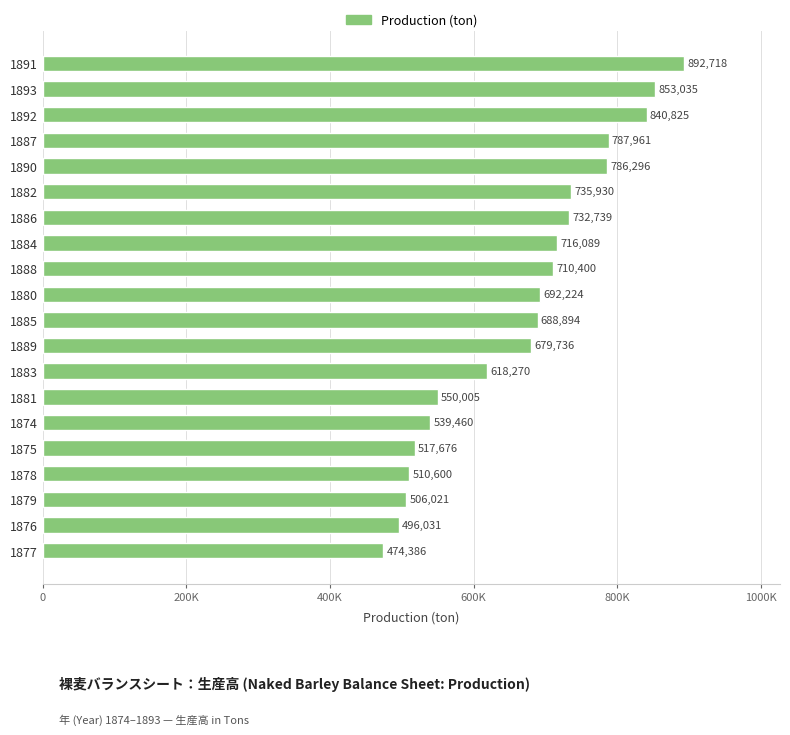

What is the minimum value shown in the chart?

474386